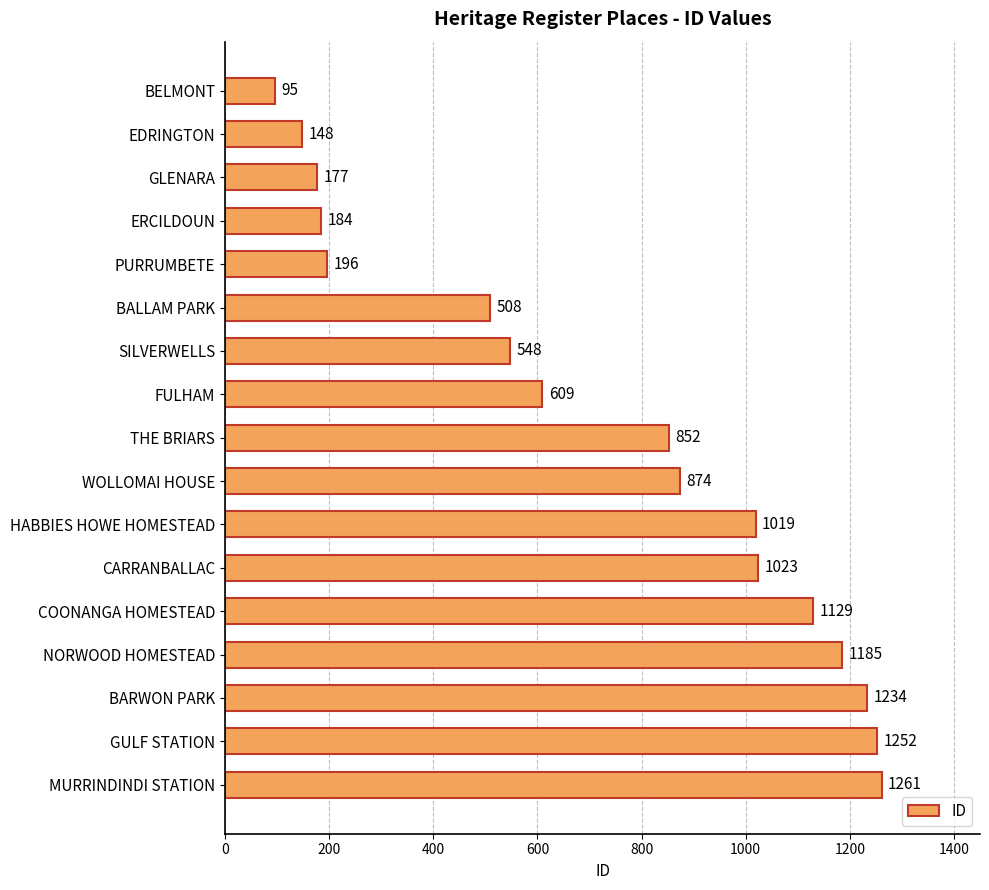

Which has a higher value, BALLAM PARK or HABBIES HOWE HOMESTEAD?

HABBIES HOWE HOMESTEAD